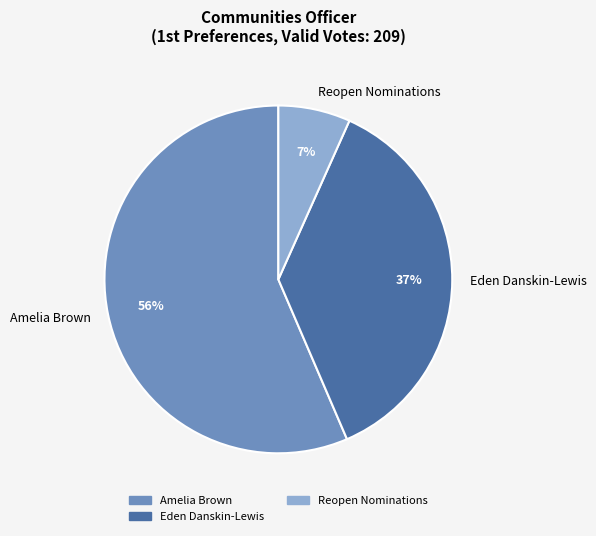

Rank the categories by value from lowest to highest.

Reopen Nominations, Eden Danskin-Lewis, Amelia Brown